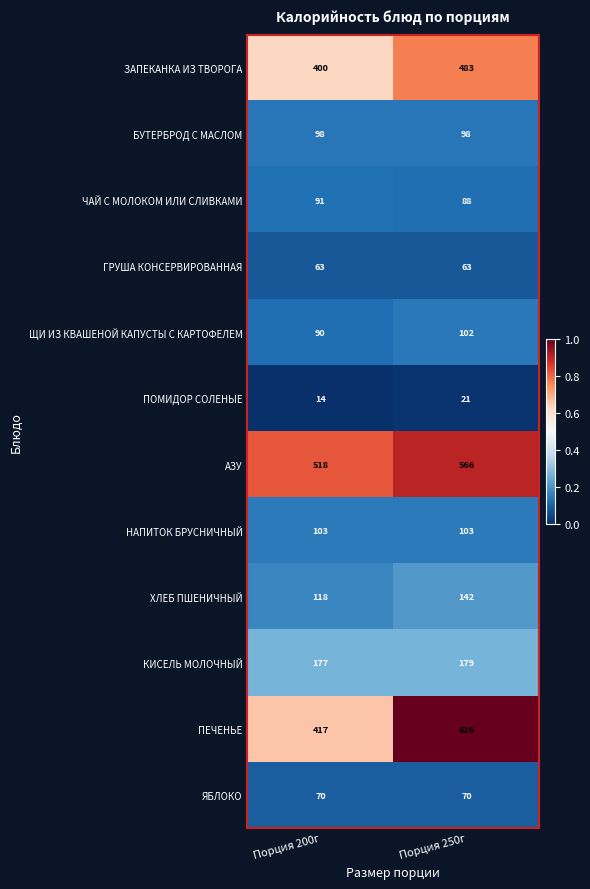

The value of НАПИТОК БРУСНИЧНЫЙ at Порция 200г is 21. True or false?

False